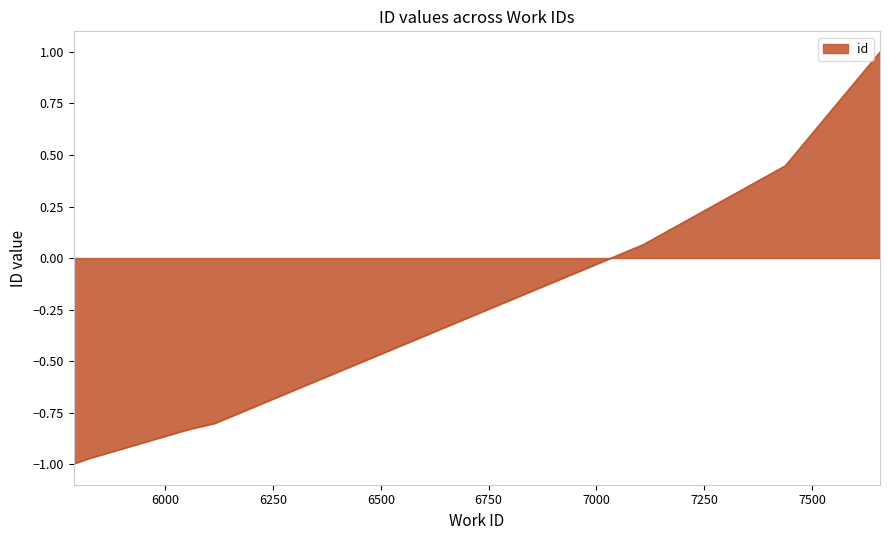

The chart shows a value of 0.0 at 7108. True or false?

False